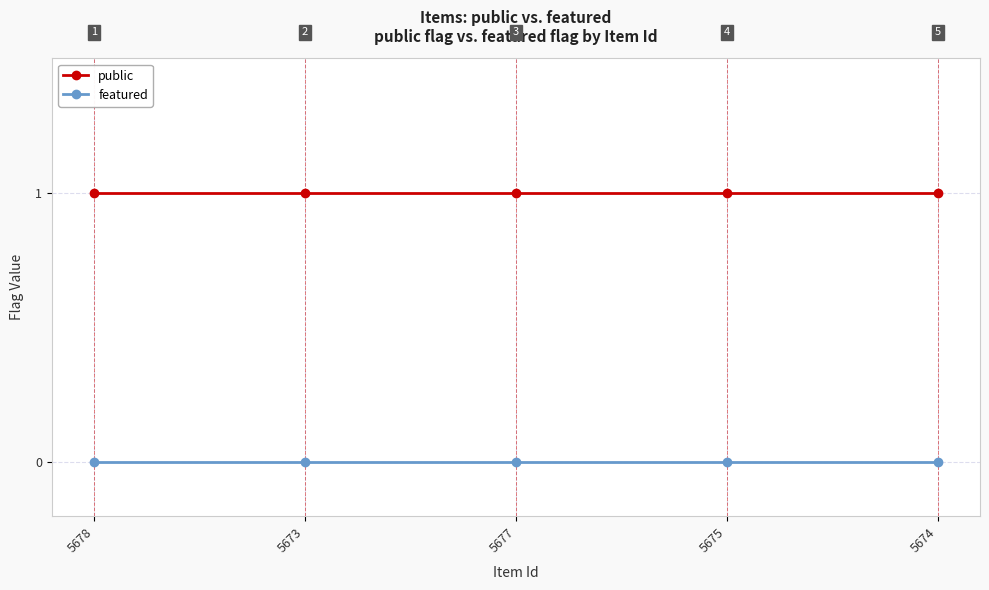

True or false: public and featured cross at least once.

False